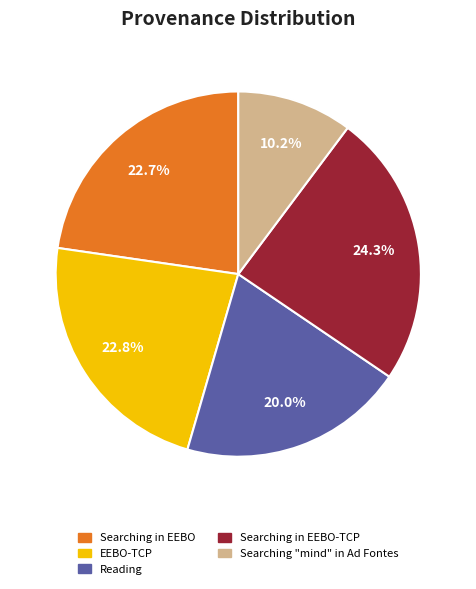

Does any single category account for the majority?

No